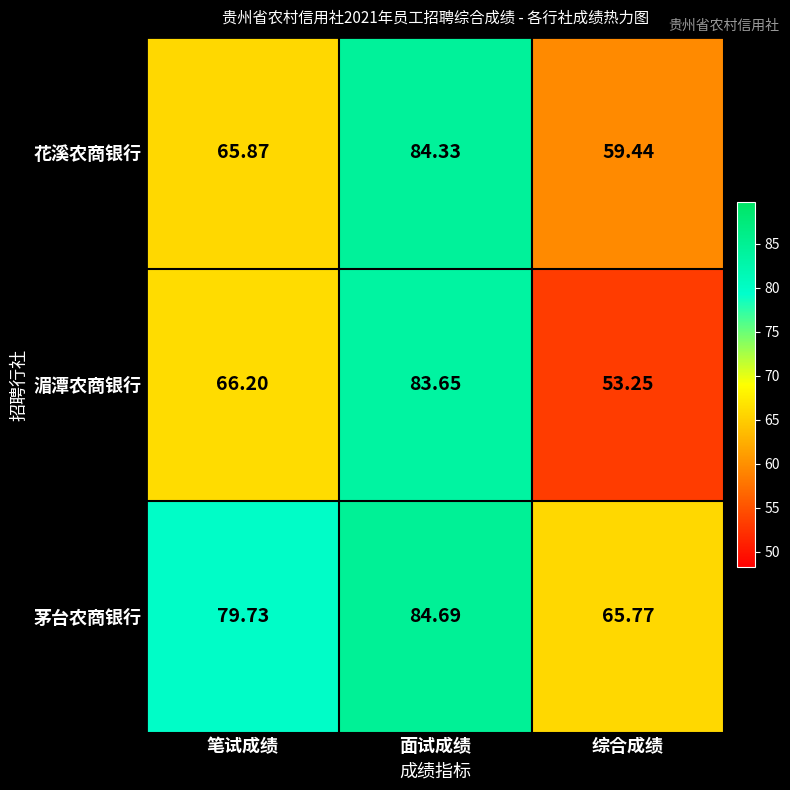

Which series has the largest range (max minus min)?

湄潭农商银行